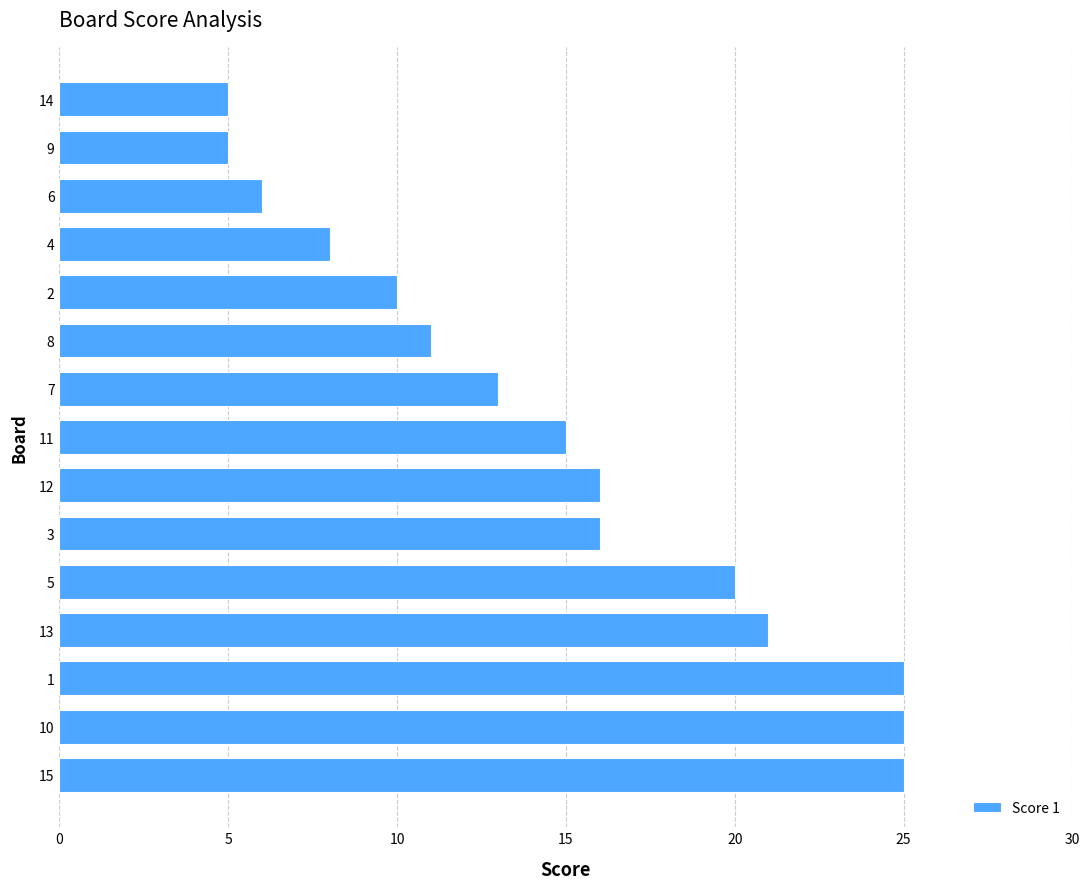

What is the ratio of the value at 9 to the value at 6?

0.8